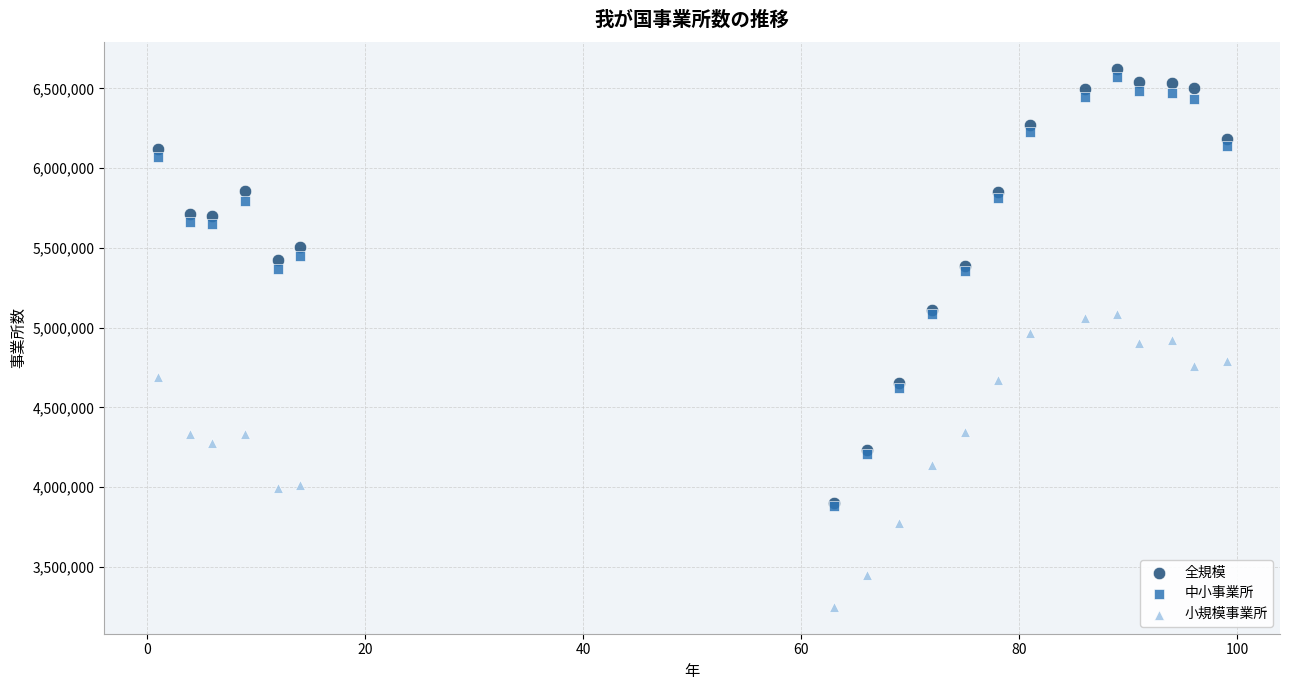

What are all the series names shown in the legend?

全規模, 中小事業所, 小規模事業所